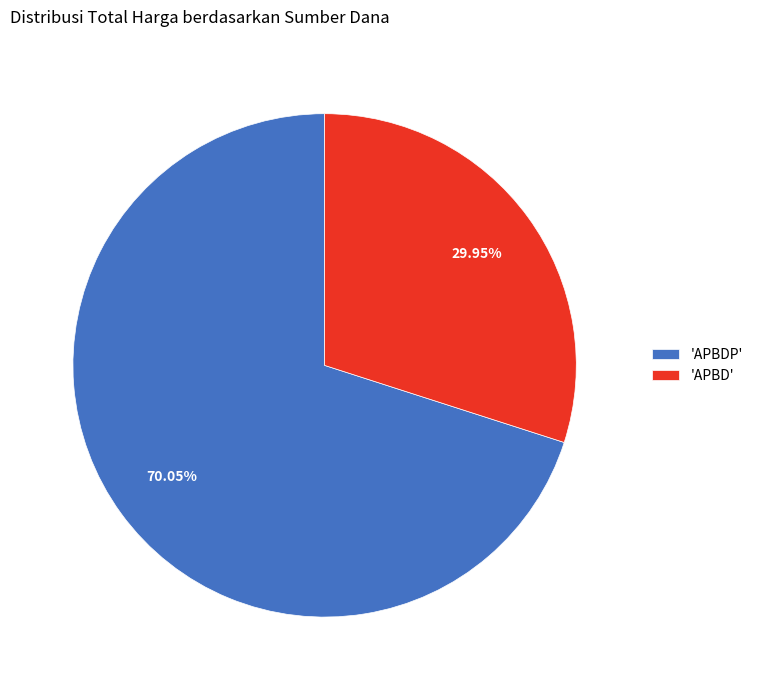

Approximately how many times larger is the value at 'APBD' compared to 'APBDP'?

0.4